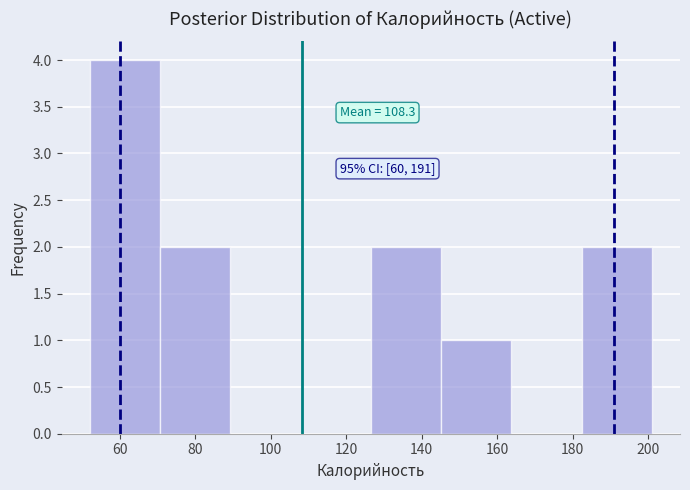

Over which range of the x-axis is the bar tallest?

52 to 70